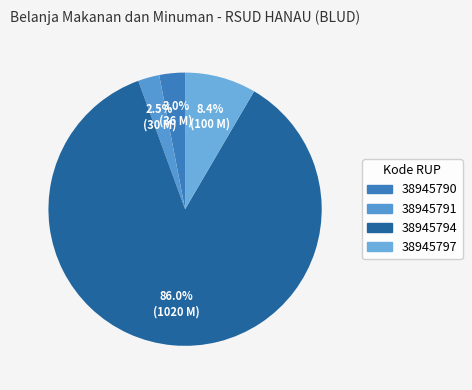

To the nearest percent, what portion does 38945790 represent?

3%